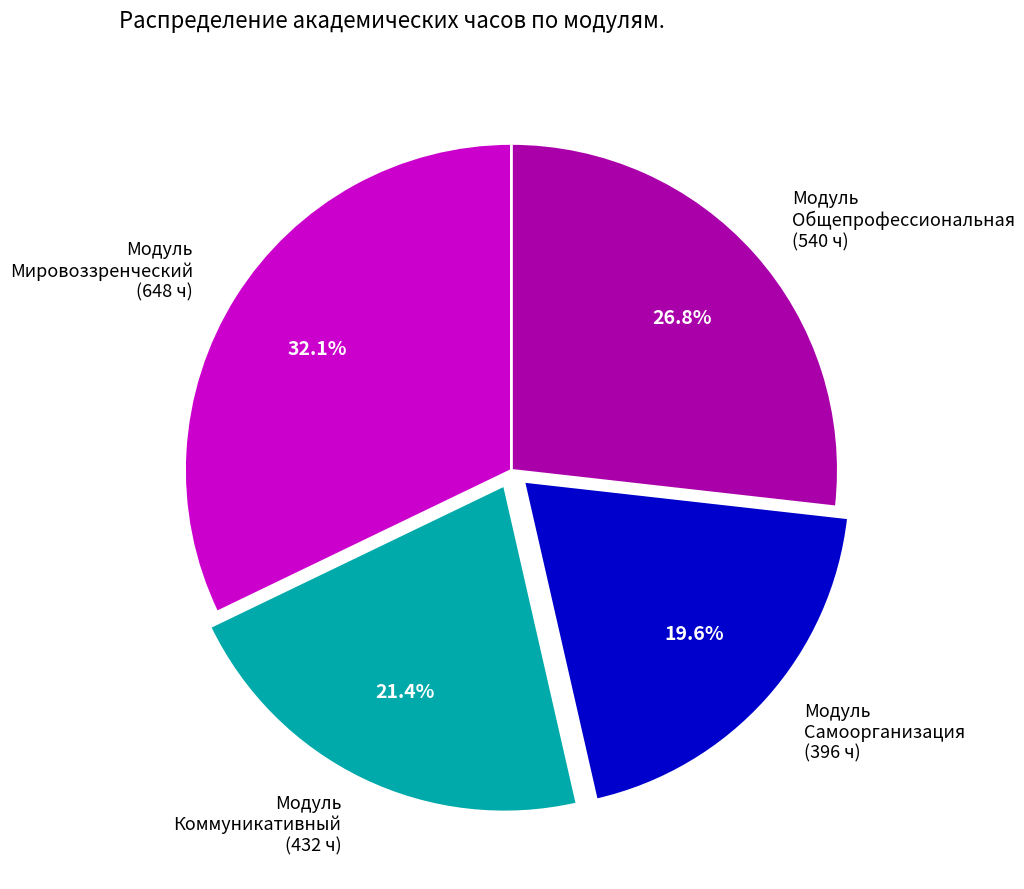

Which category has the biggest portion of the pie?

Модуль Мировоззренческий (648 ч)